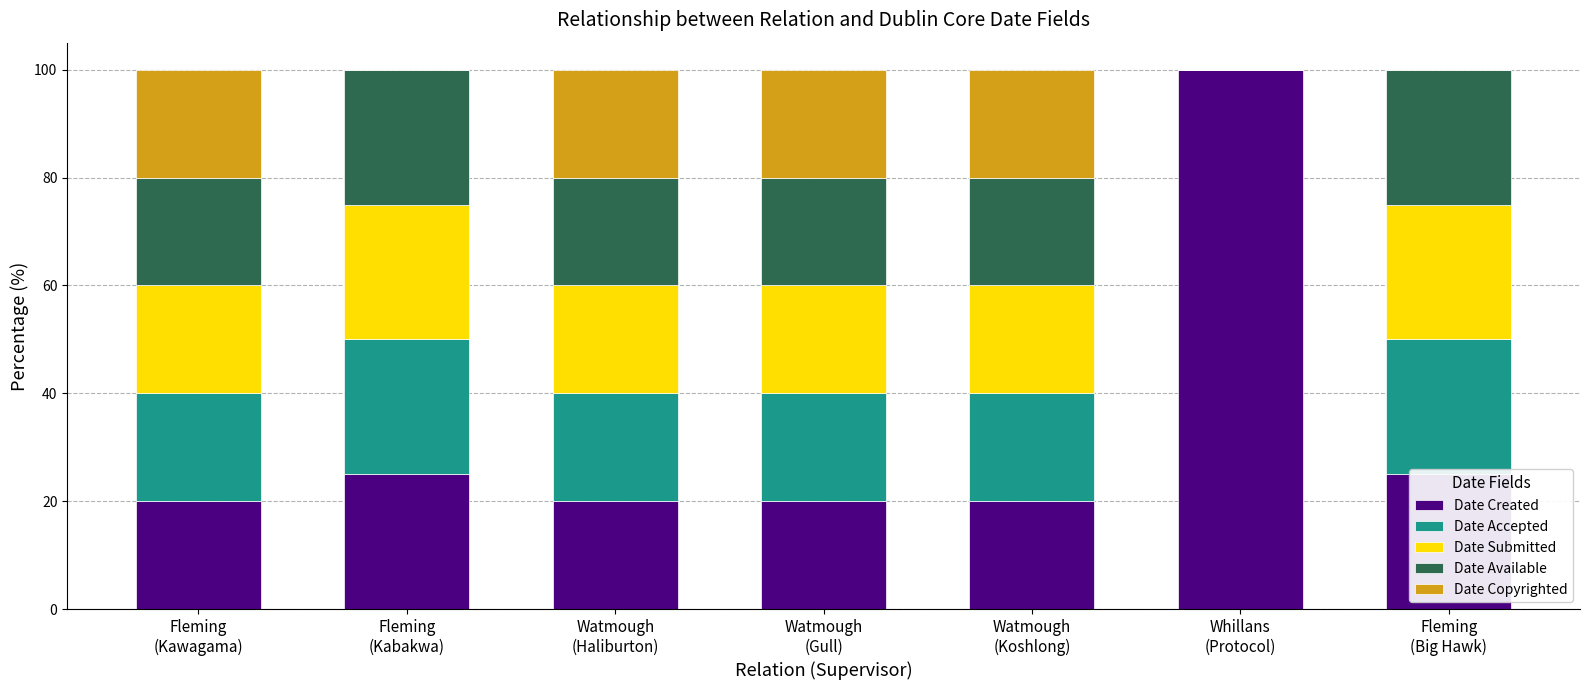

What are all the series names shown in the legend?

Date Created, Date Accepted, Date Submitted, Date Available, Date Copyrighted